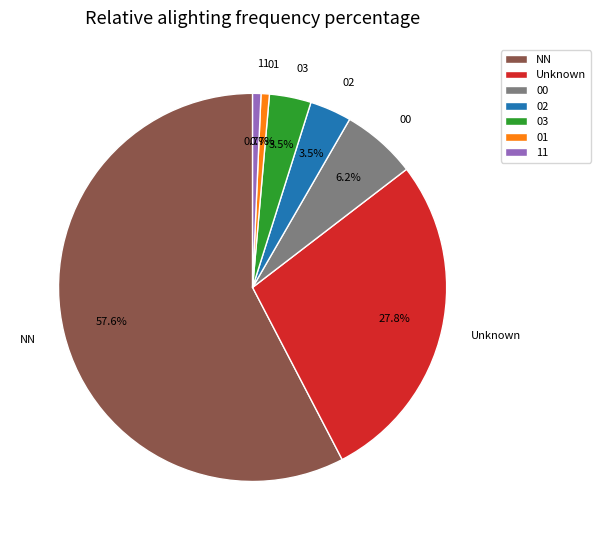

Between 02 and Unknown, which is larger?

Unknown